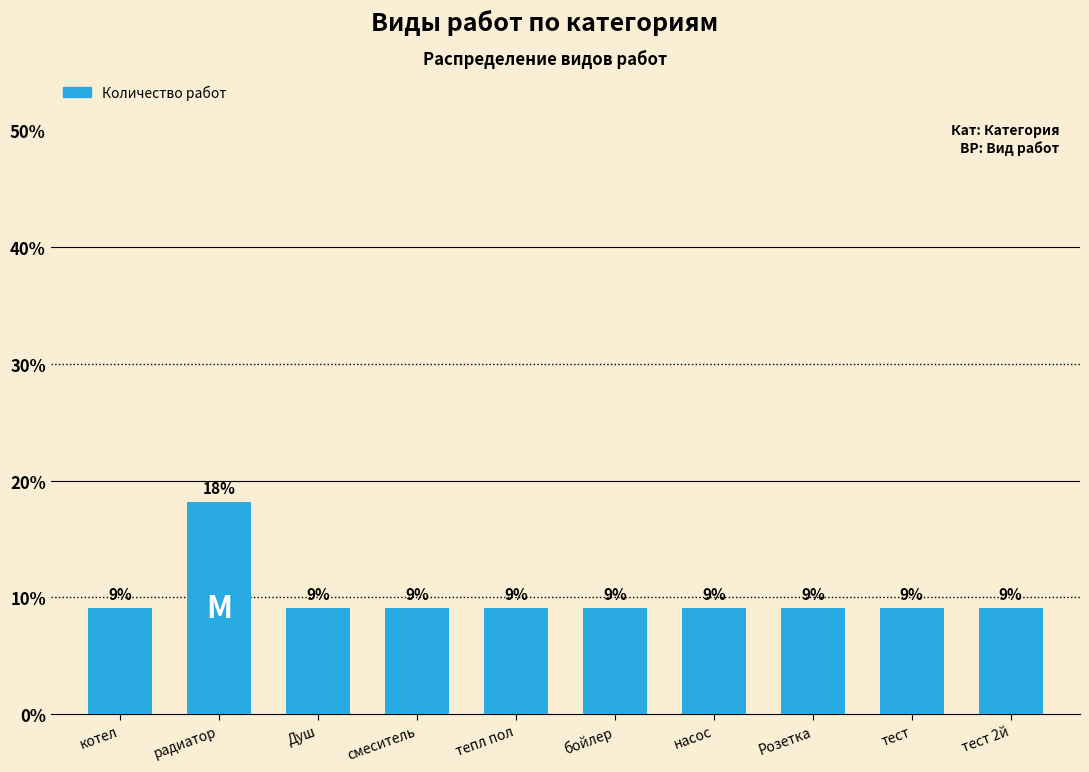

Rank the categories by value from highest to lowest.

радиатор, котел, Душ, смеситель, тепл пол, бойлер, насос, Розетка, тест, тест 2й